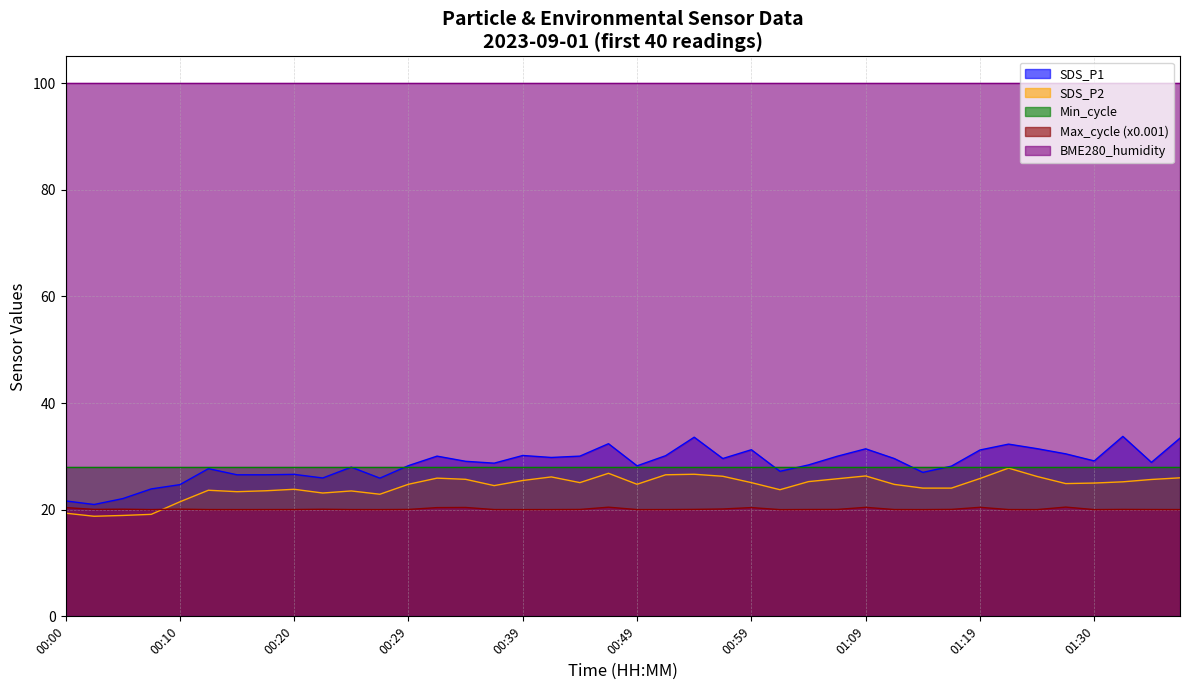

What is the minimum value shown in the chart?

18.8